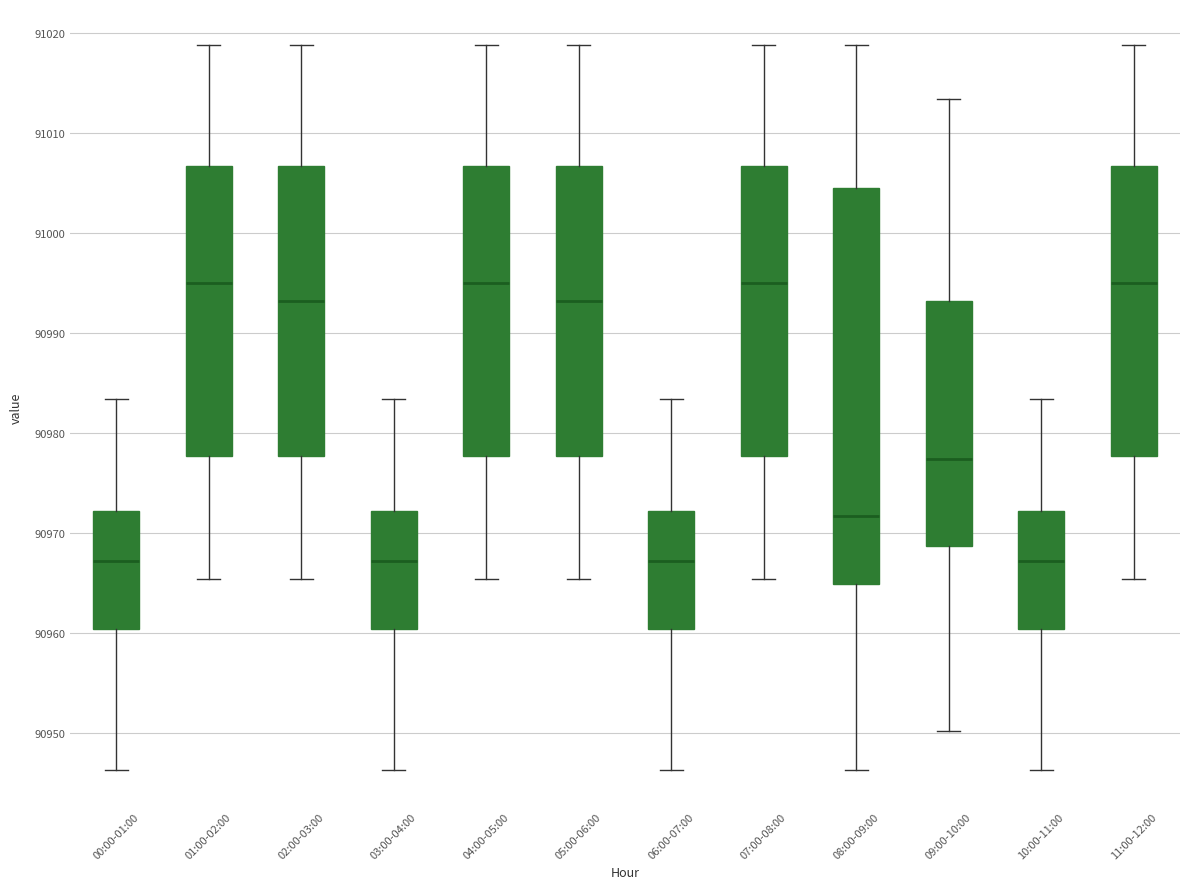

Comparing the boxes themselves (not the whiskers), which one is the tallest?

08:00-09:00